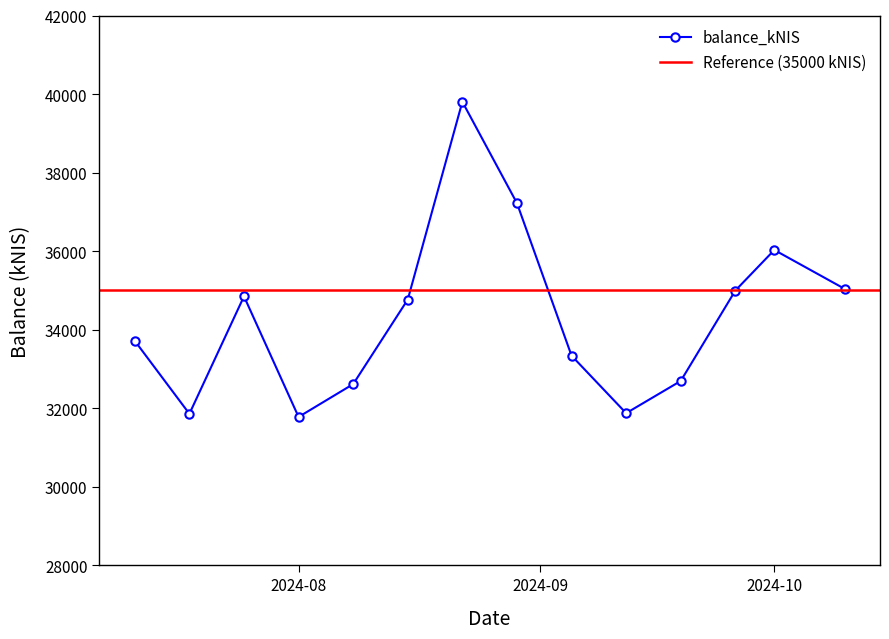

In balance_kNIS, how many points are lower than both neighbors (excluding endpoints)?

3